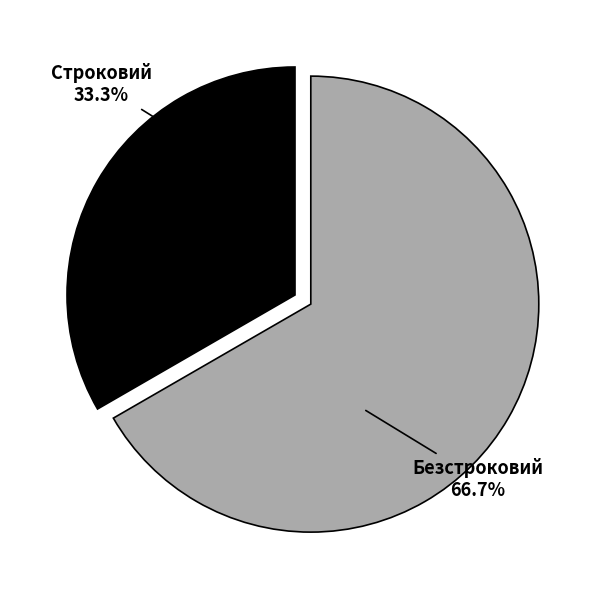

Is there a majority slice in this chart?

Yes